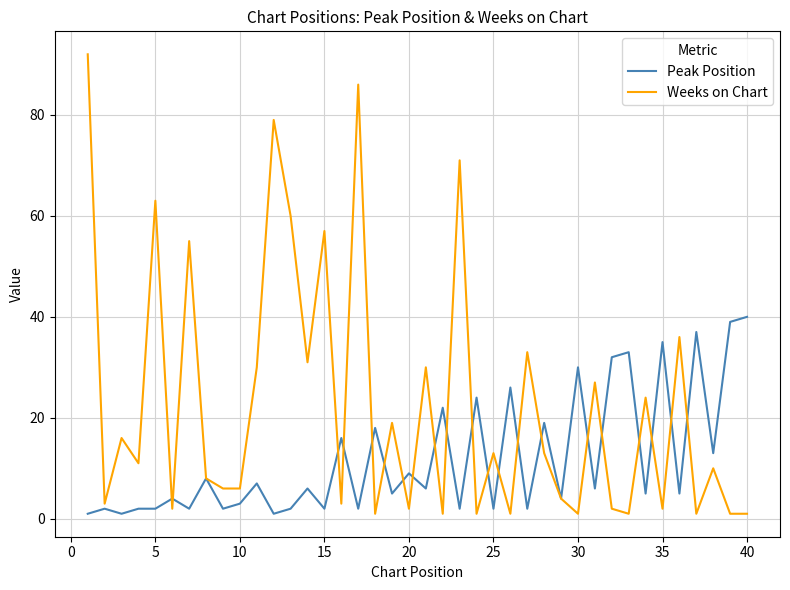

Which series has the largest total across all categories?

Weeks on Chart